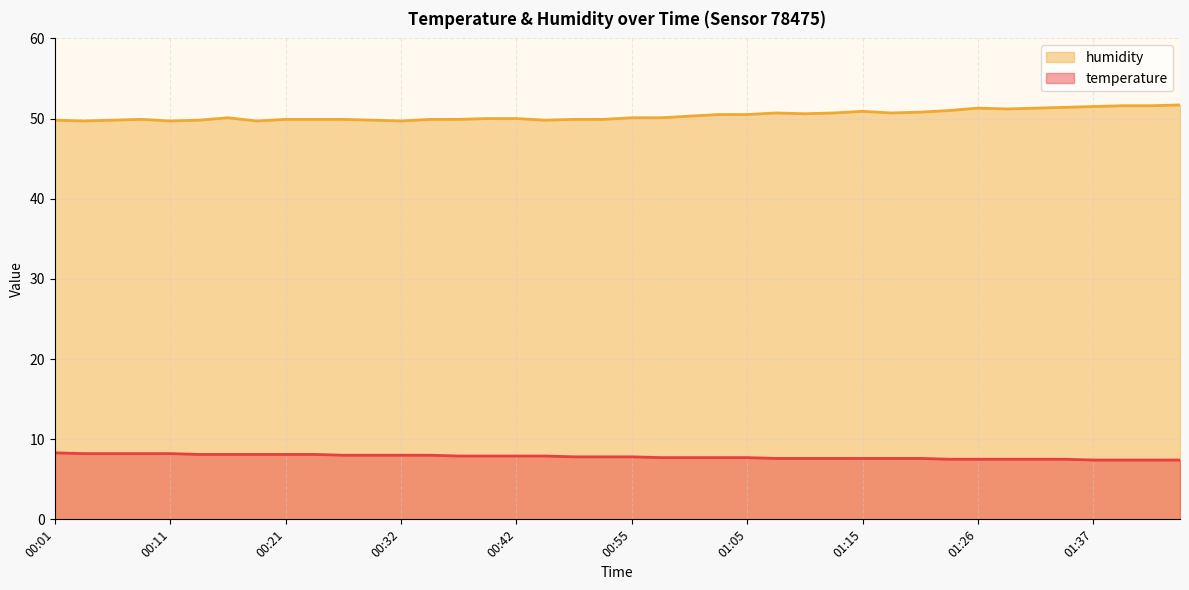

True or false: temperature has more than 2 interior local peaks.

False